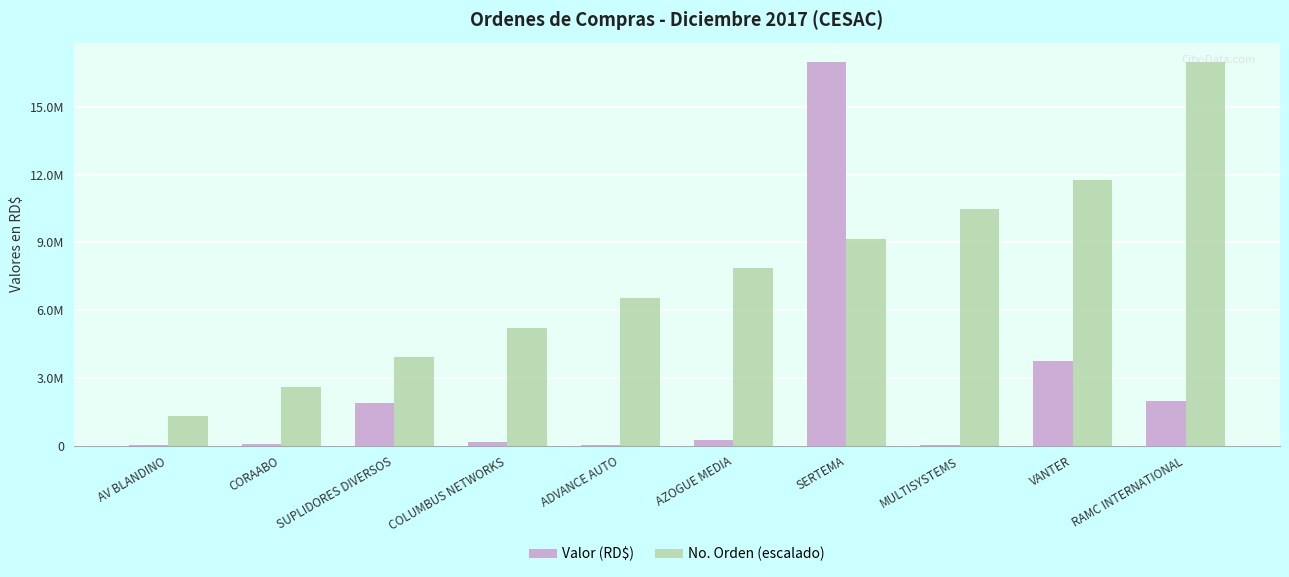

At AZOGUE MEDIA, list the series in order from smallest to largest.

Valor (RD$), No. Orden (escalado)